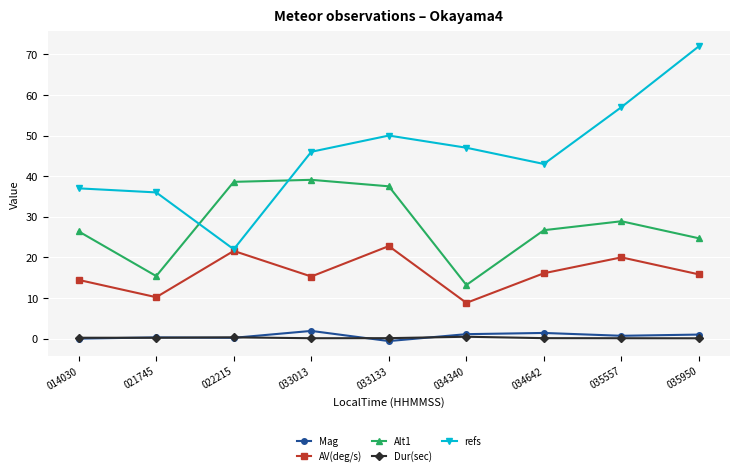

Does the chart have visible grid lines?

Yes